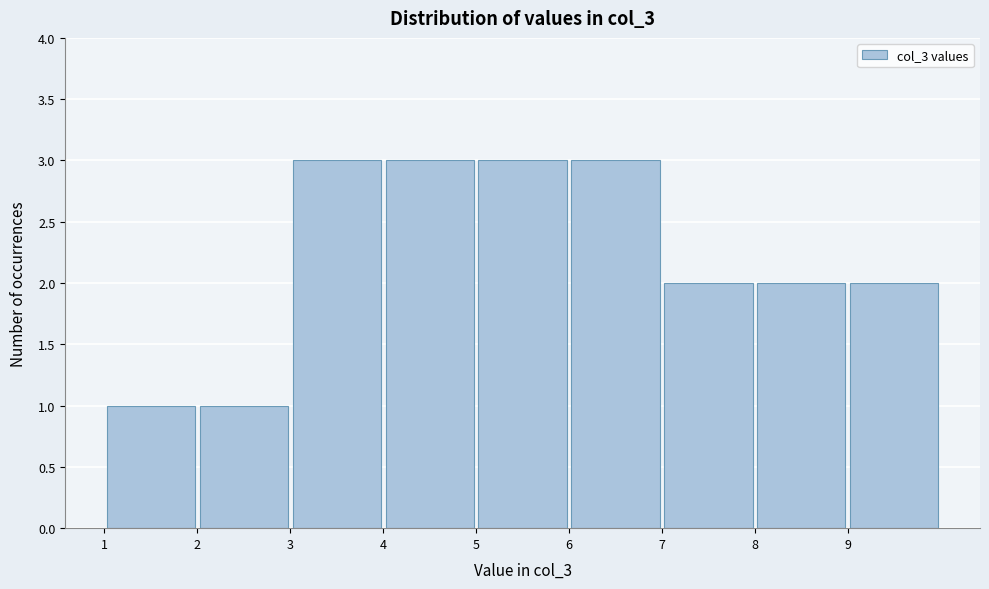

Reading left to right, transcribe this chart: for each bar, give the range it covers on the x-axis and its height. The values are not printed on the chart, so give them approximately, as read against the axis.

1 to 2: 1
2 to 3: 1
3 to 4: 3
4 to 5: 3
5 to 6: 3
6 to 7: 3
7 to 8: 2
8 to 9: 2
9 to 10: 2